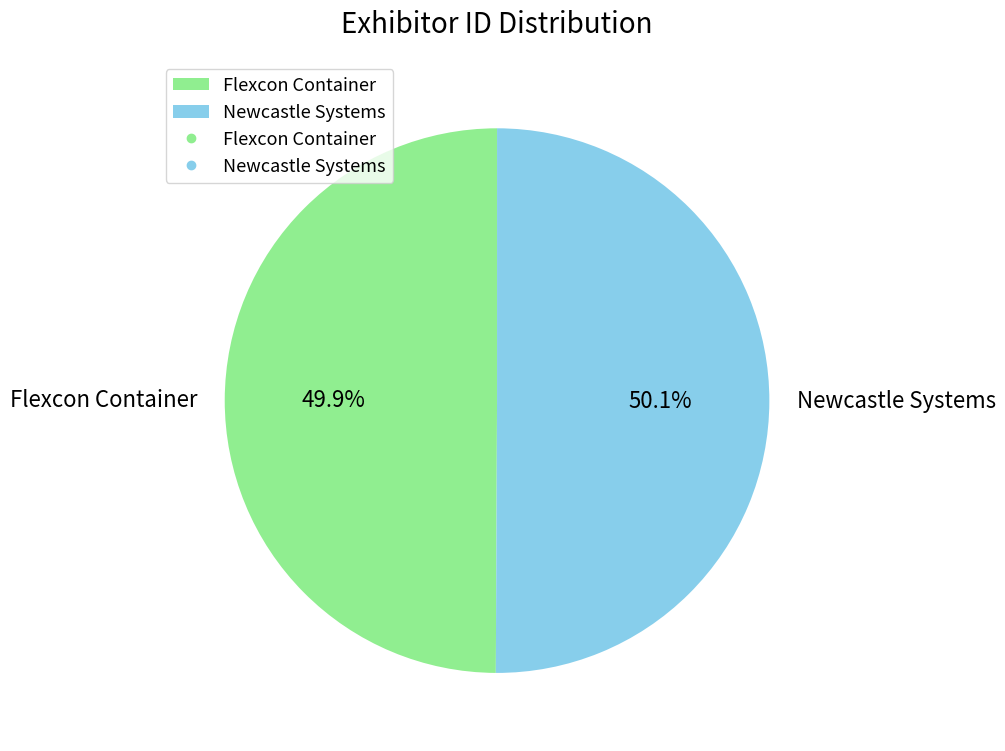

What is the total percentage of Flexcon Container and Newcastle Systems?

100.0%